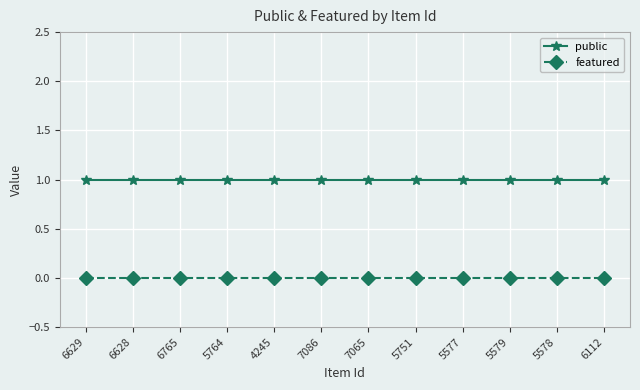

True or false: featured and public cross at least once.

False